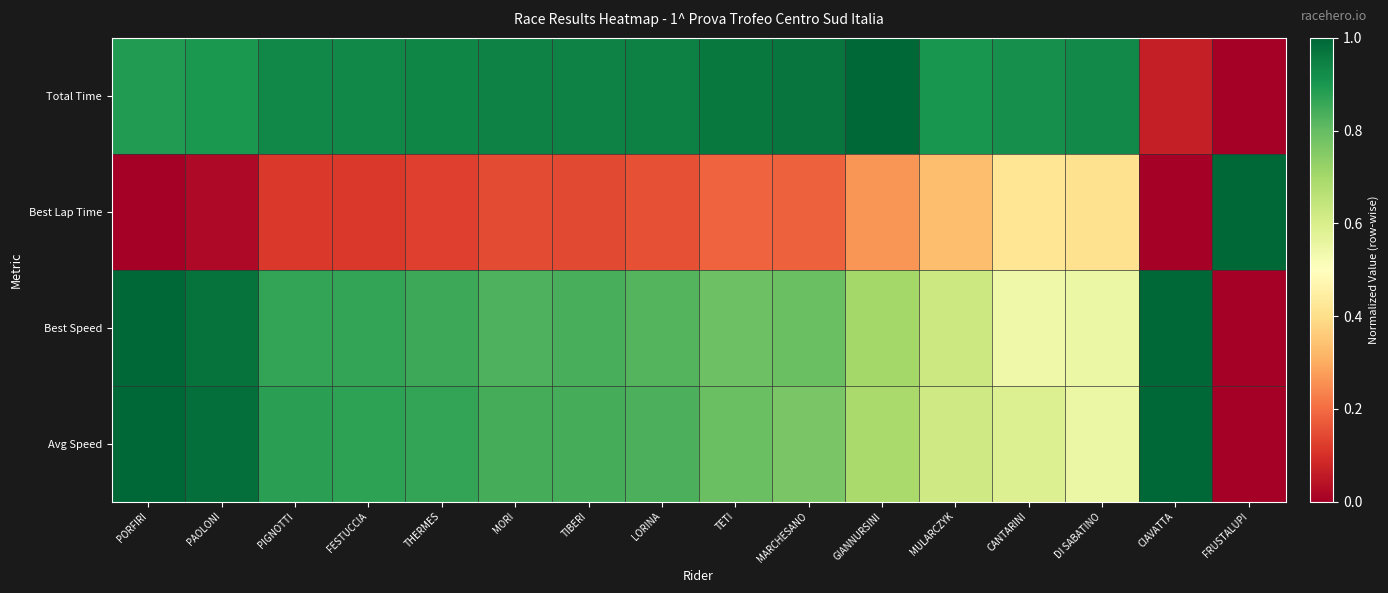

What is the greatest value displayed?

1.0